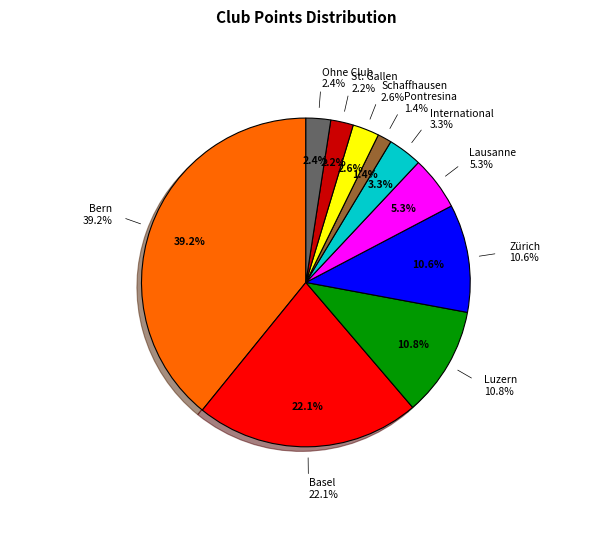

Is it true that Basel is 29% of the pie?

False